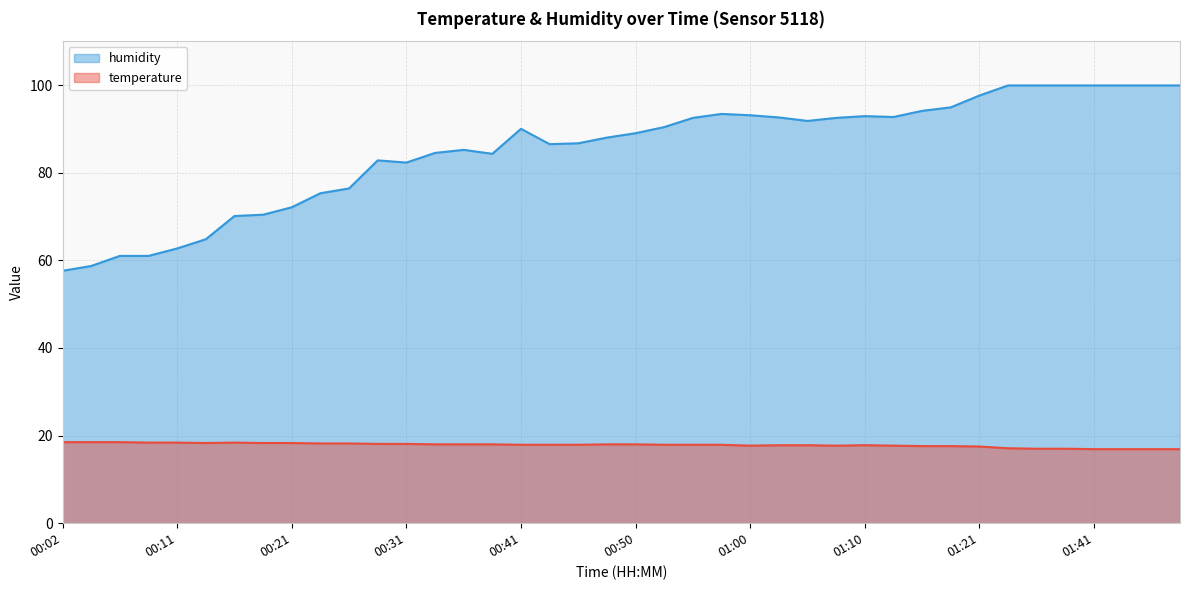

What are all the series names shown in the legend?

humidity, temperature